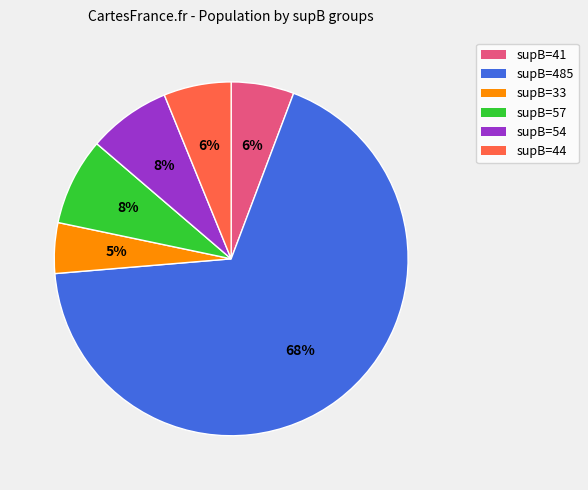

To the nearest percent, what is the combined percentage of supB=44 and supB=54?

14%